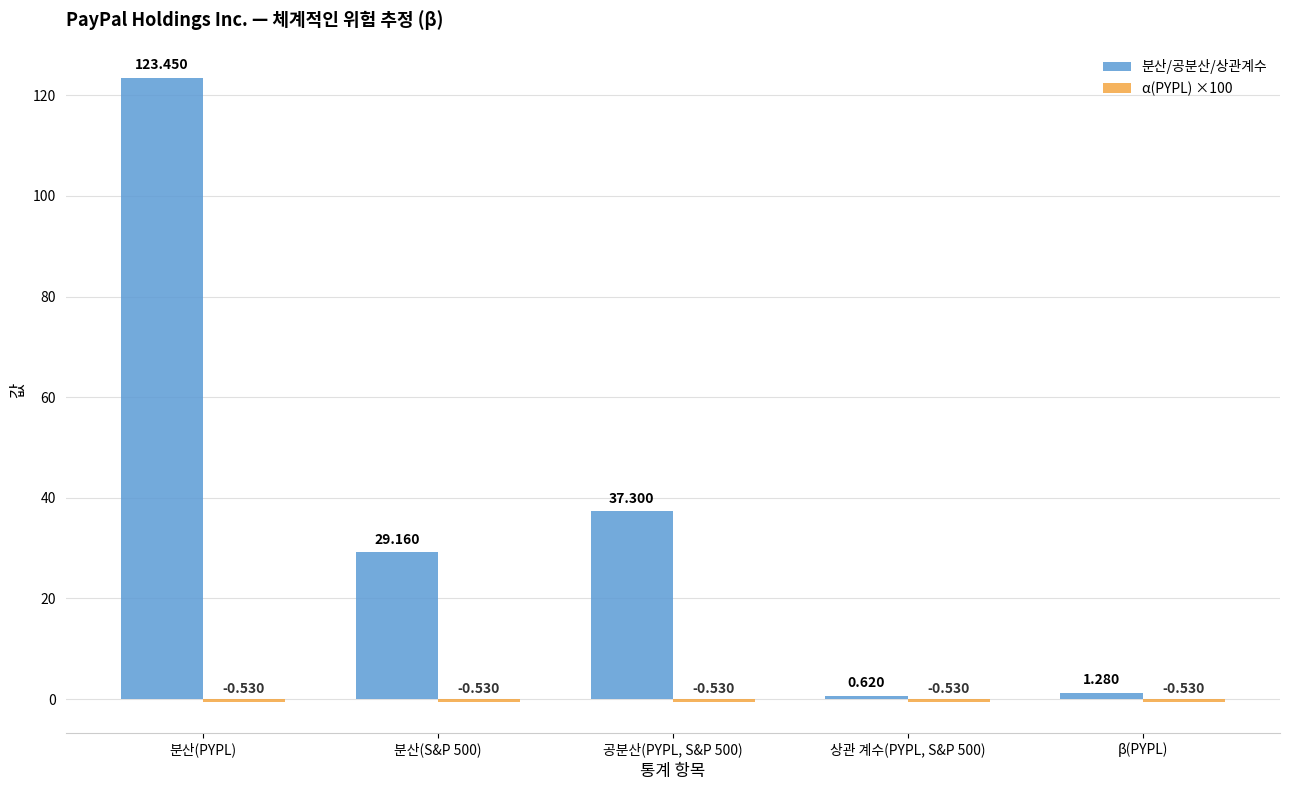

How many groups of bars are there?

5